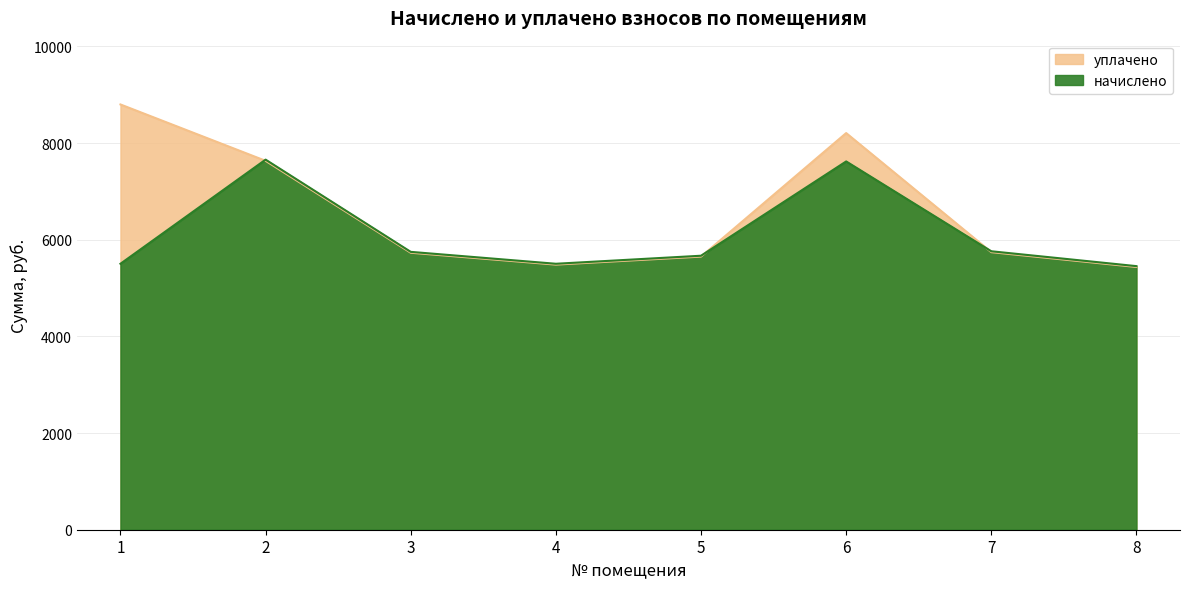

Which series has the largest range (max minus min)?

уплачено